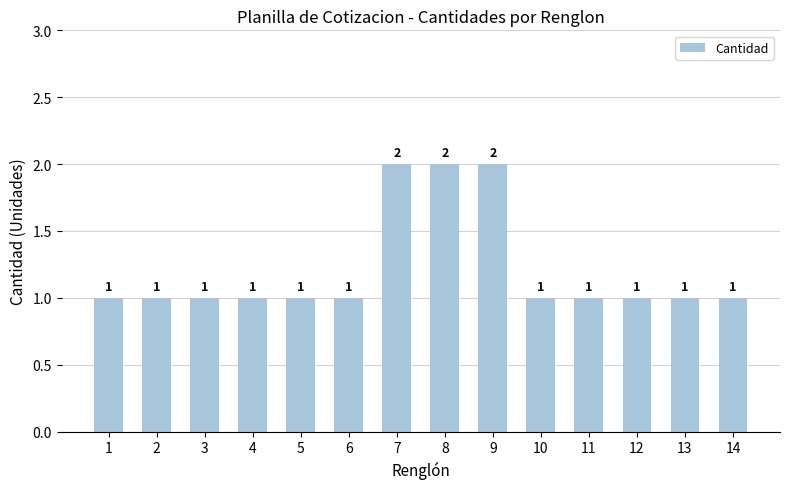

What is the value of the 13th bar from the left?

1